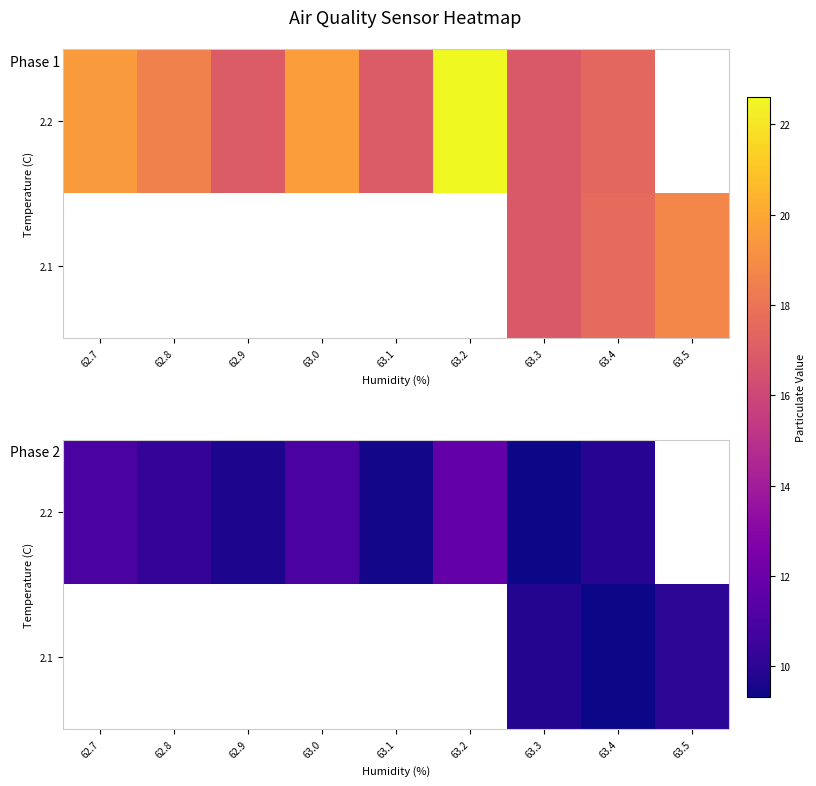

What value does the 2.2 series have at 63.2?

11.8